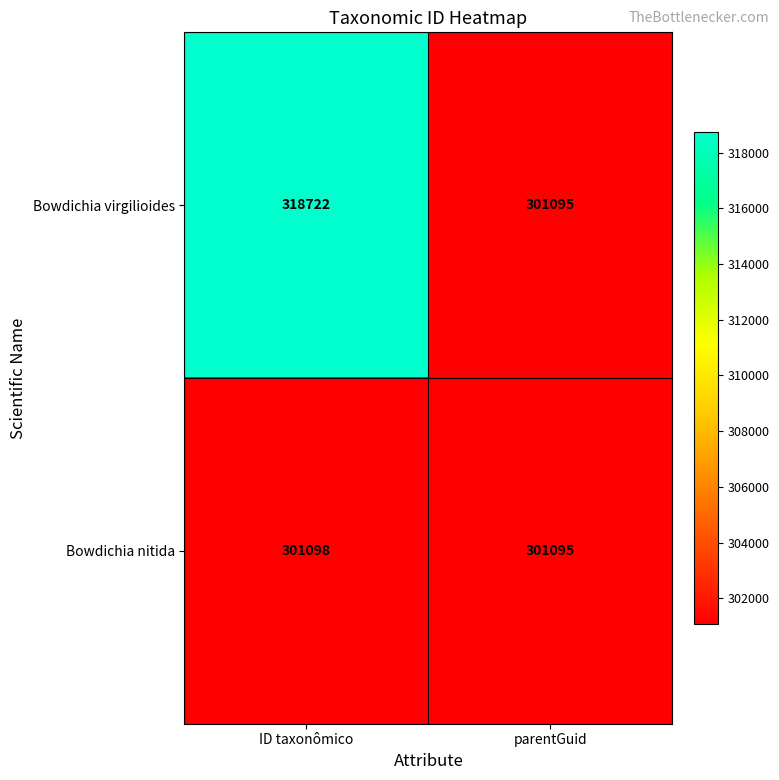

The Bowdichia nitida series shows 160890 at ID taxonômico. True or false?

False